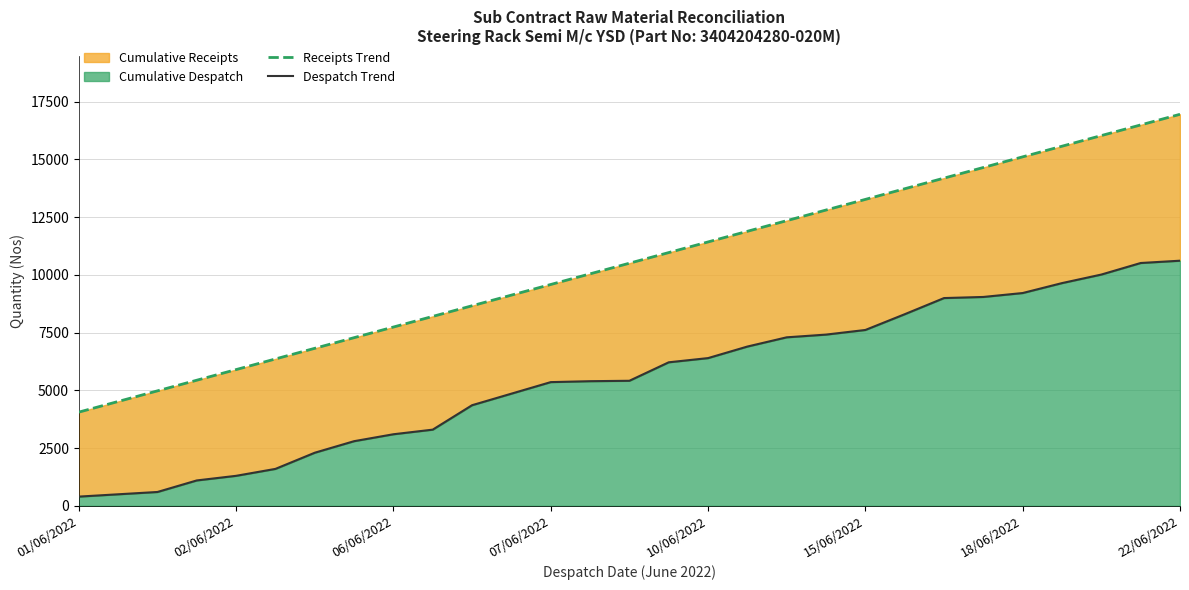

Rank the series at 23 from lowest to highest value.

Despatch Trend, Receipts Trend